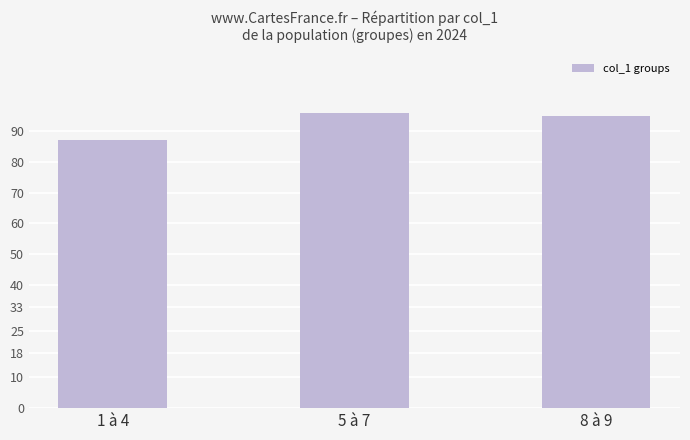

What is the minimum value shown in the chart?

87